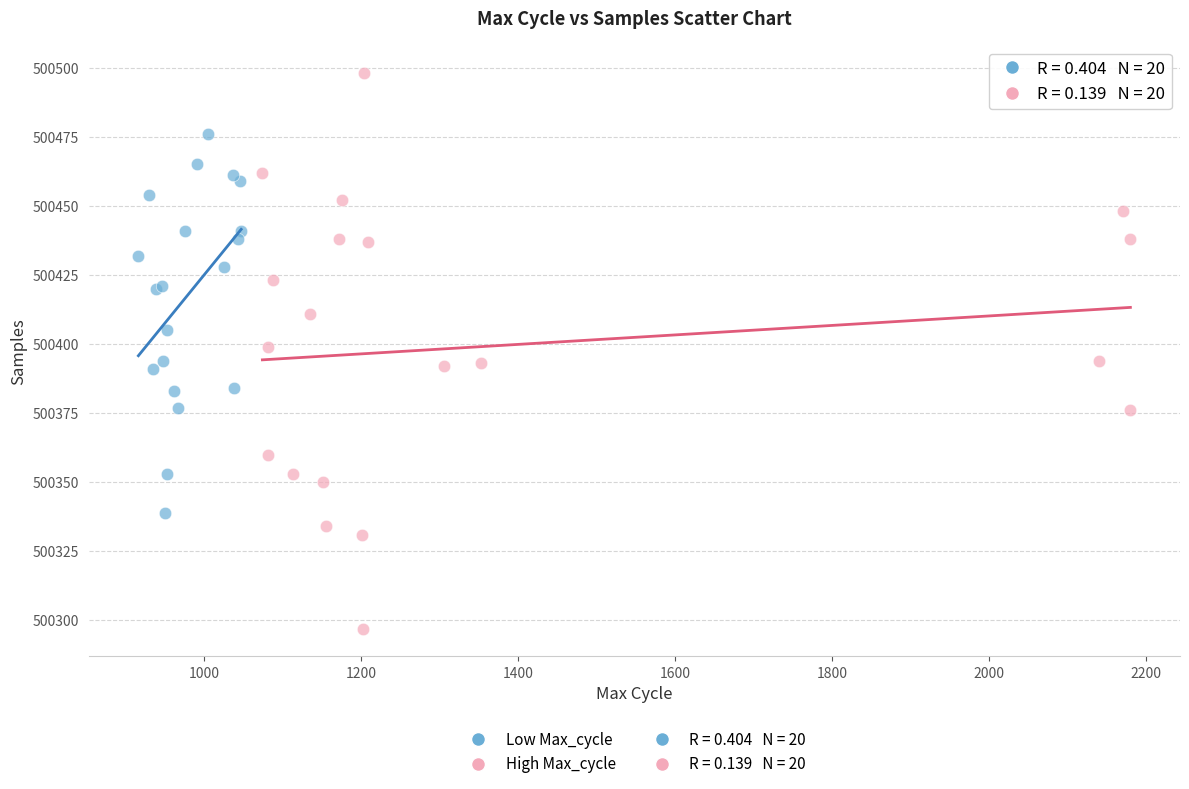

Which series has the widest spread of Y values?

High Max_cycle